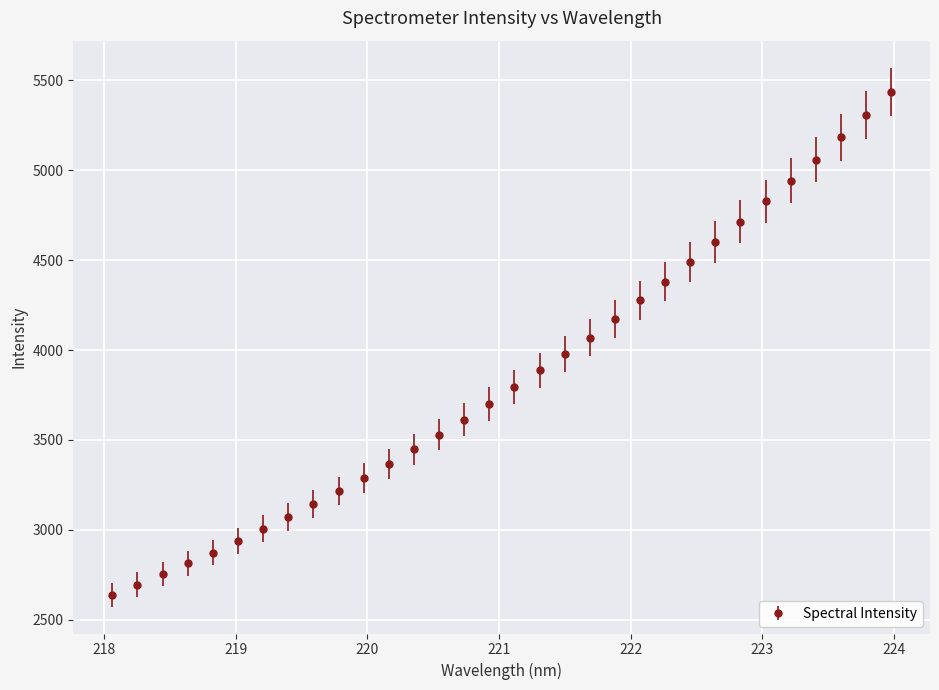

What is the smallest value displayed?

2639.9